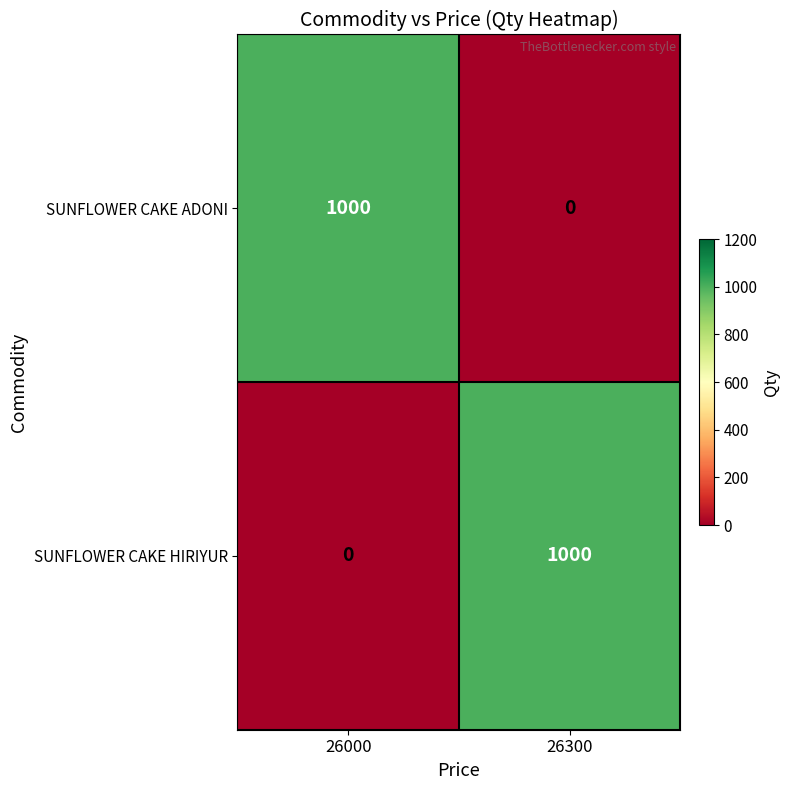

Rank the series at 26000 from highest to lowest value.

SUNFLOWER CAKE ADONI, SUNFLOWER CAKE HIRIYUR